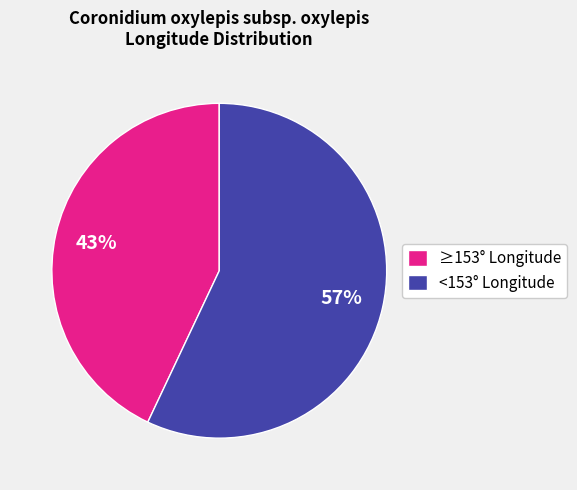

Is it true that <153° Longitude is 57% of the pie?

True